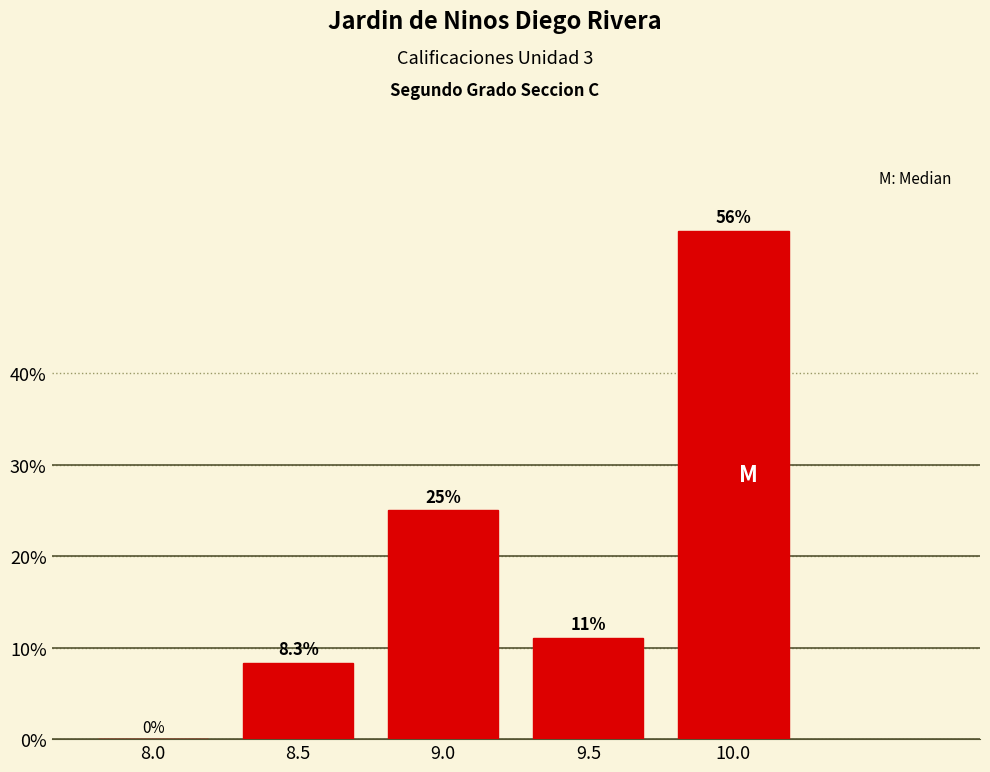

Reading right to left, extract all data points from this chart.

10.0=55.6	9.5=11.1	9.0=25.0	8.5=8.3	8.0=0.0